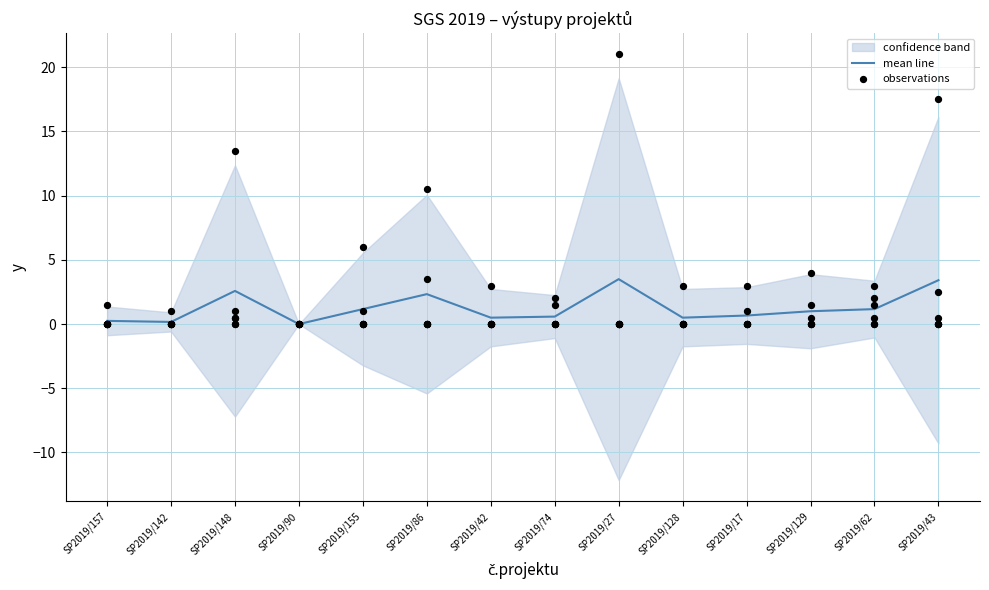

True or false: mean line has a value of 0.5 at SP2019/128.

True